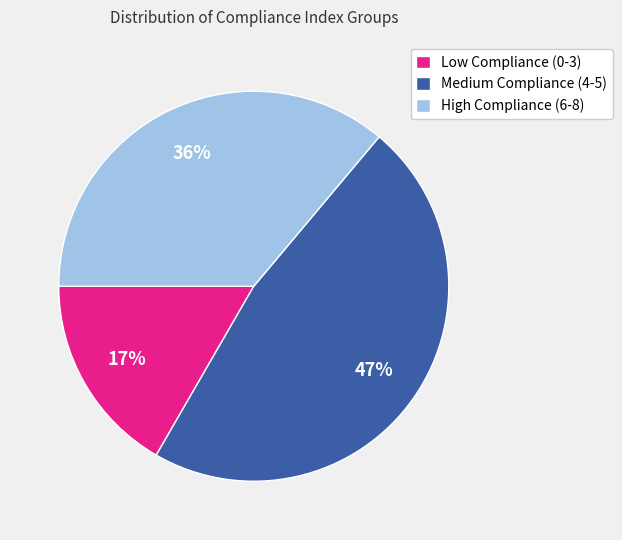

How many slices are in this pie chart?

3